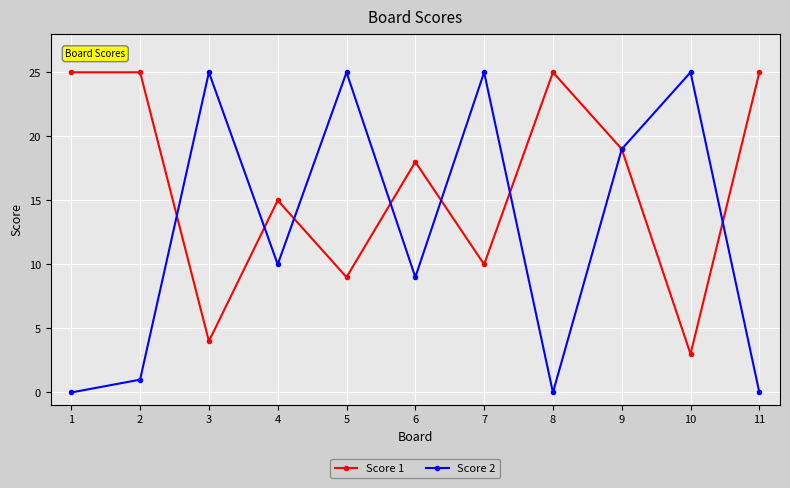

Rank the series by their average value, from highest to lowest.

Score 1, Score 2